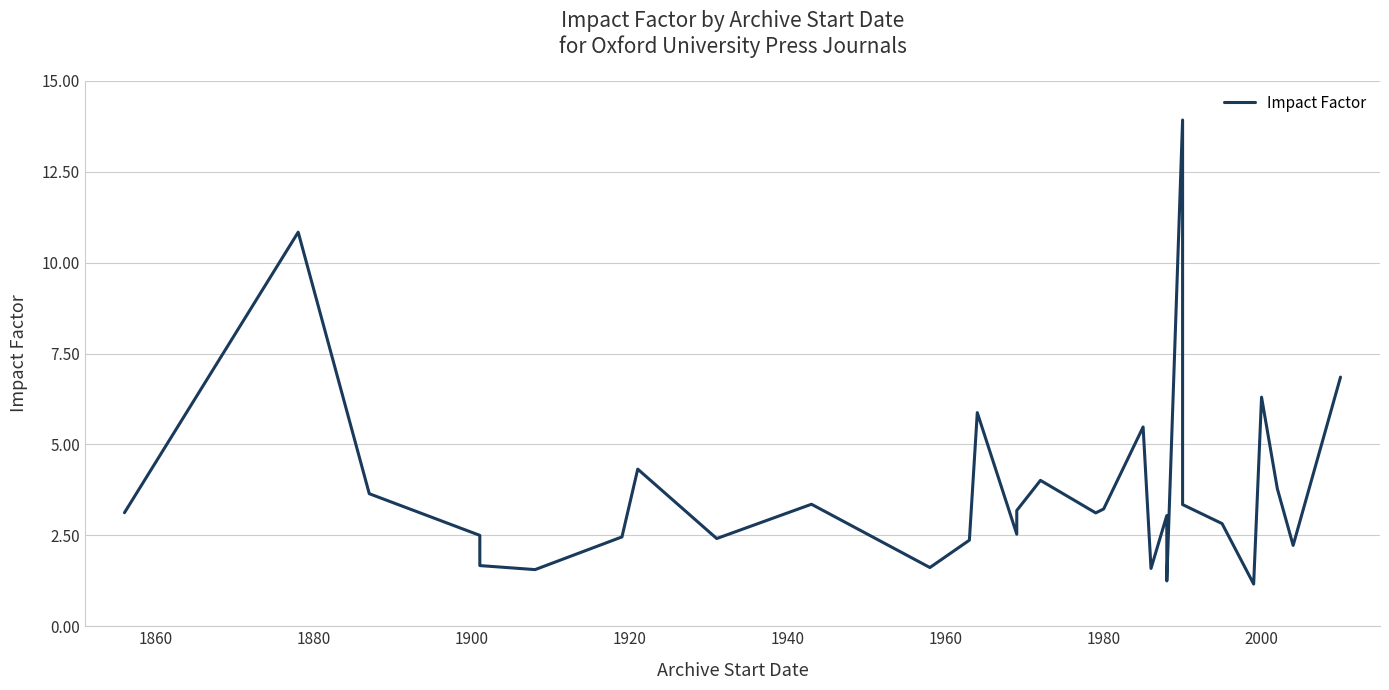

What is the greatest value displayed?

13.9